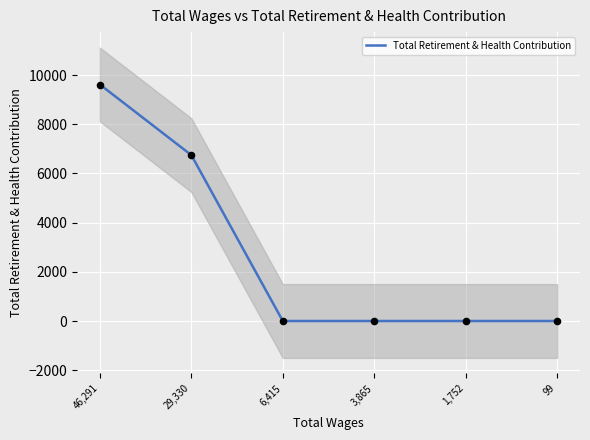

Which has a higher value, 29,330 or 6,415?

29,330